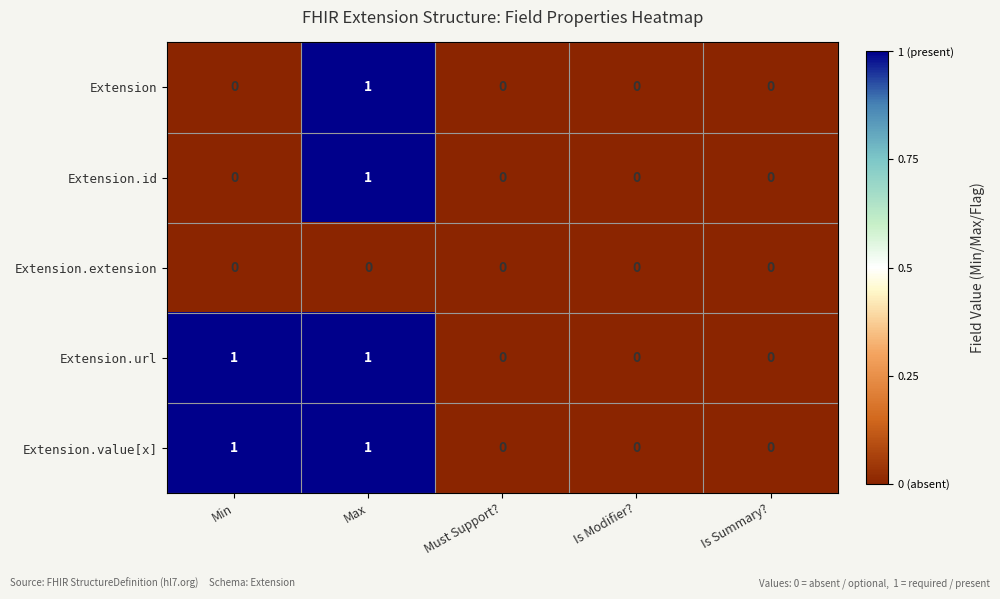

True or false: Extension.id has a value of 0 at Must Support?.

True